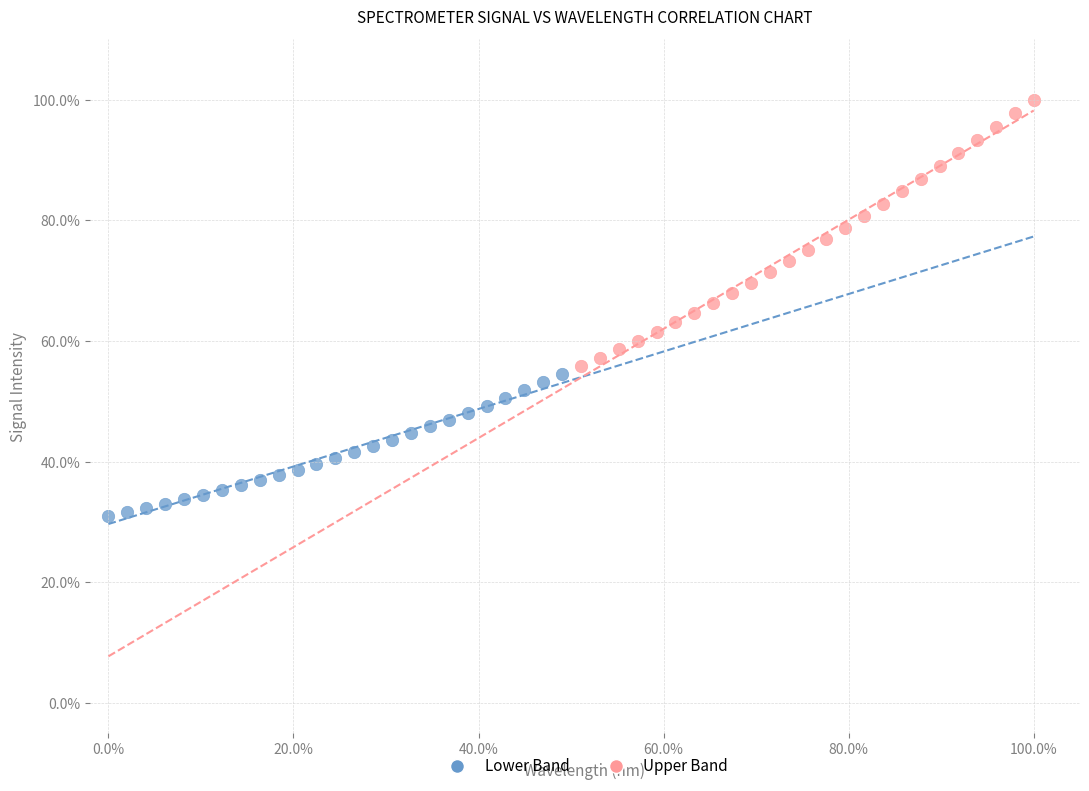

Which series contains the lowest Y value?

Lower Band